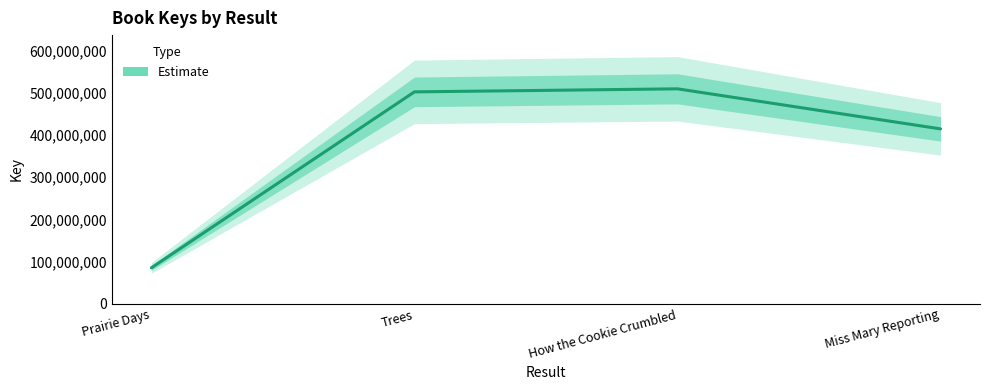

How many lines are shown in the chart?

1